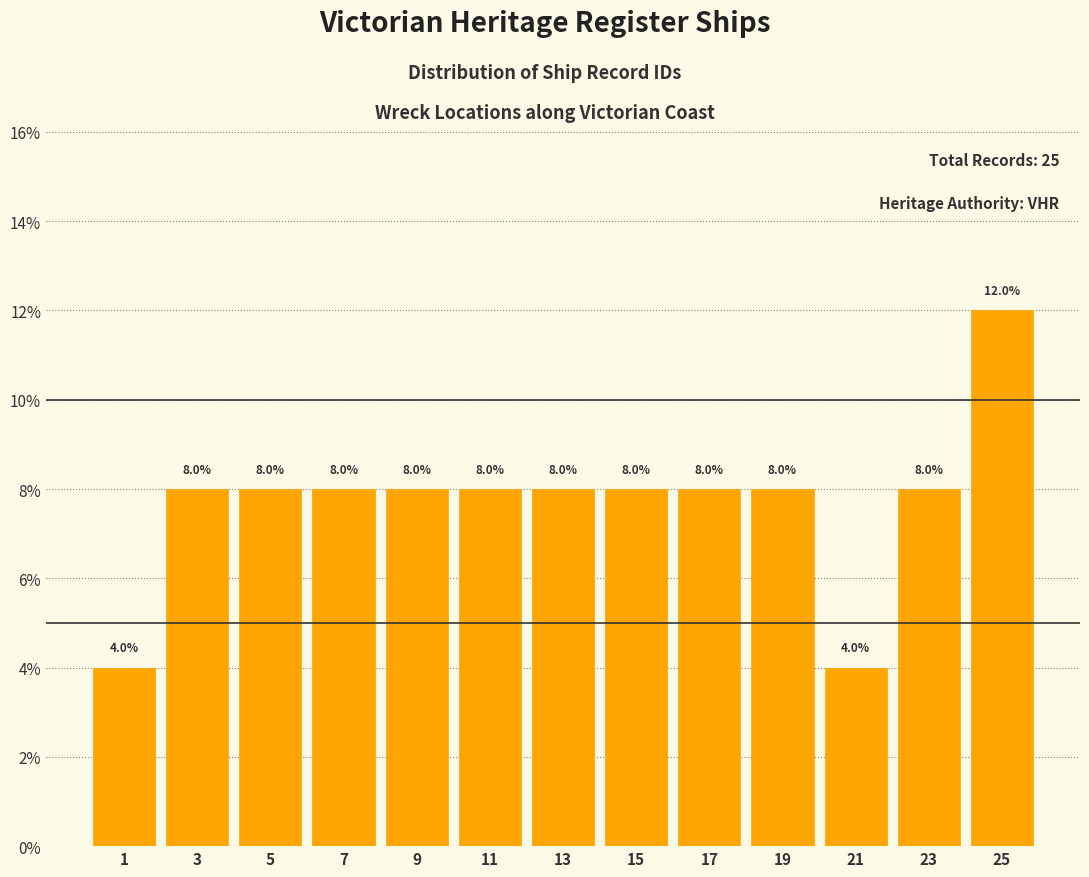

How tall is the bar that spans 0 to 2 on the x-axis?

4.0